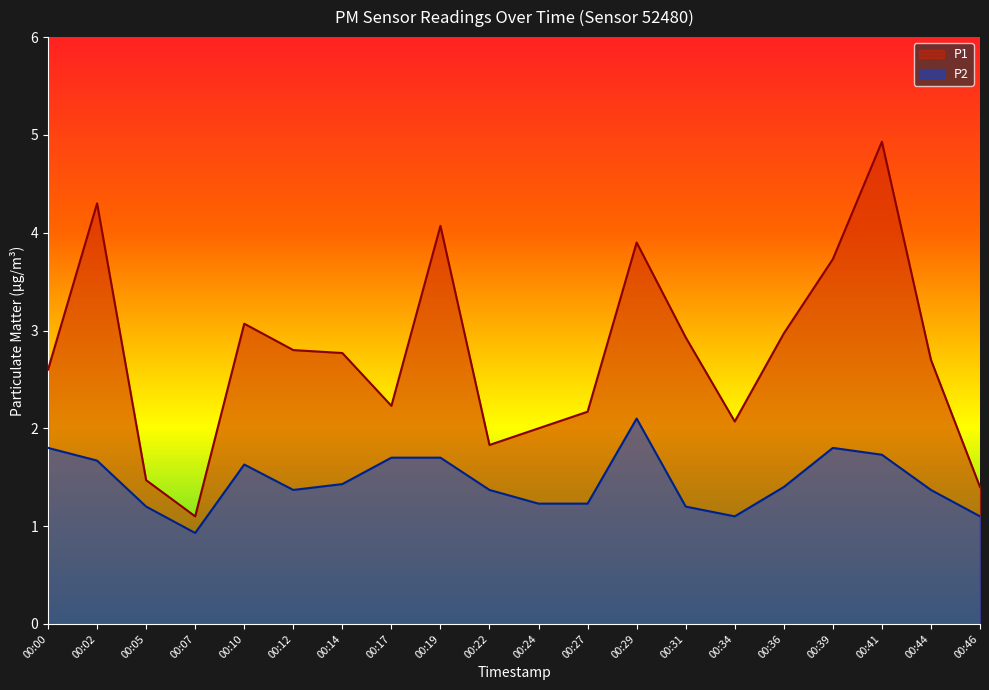

True or false: P2 has a value of 0.7 at 00:44.

False